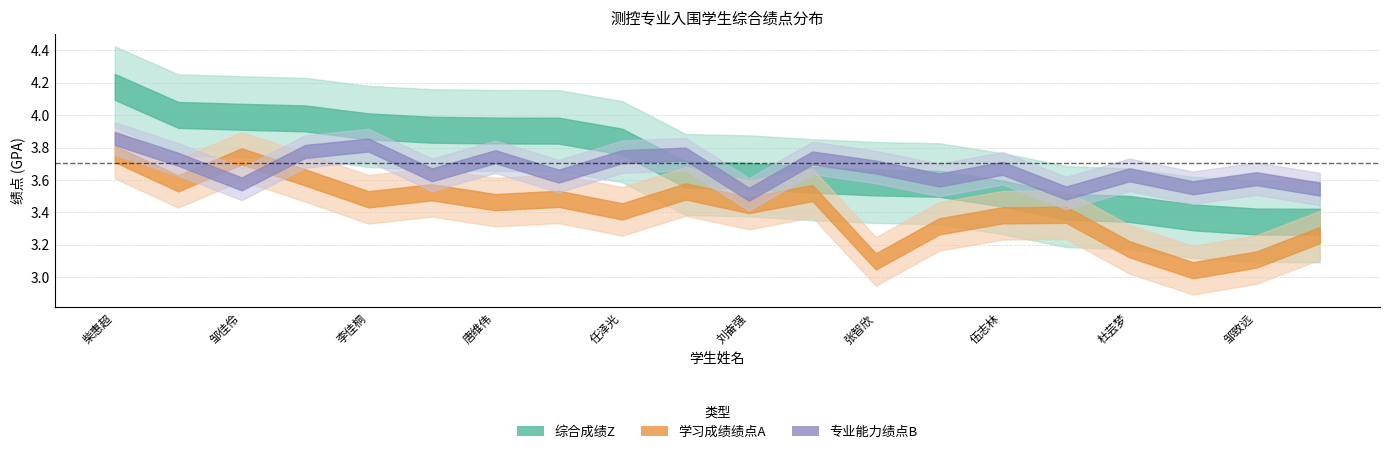

At which category is the sum across all series the highest?

柴惠超